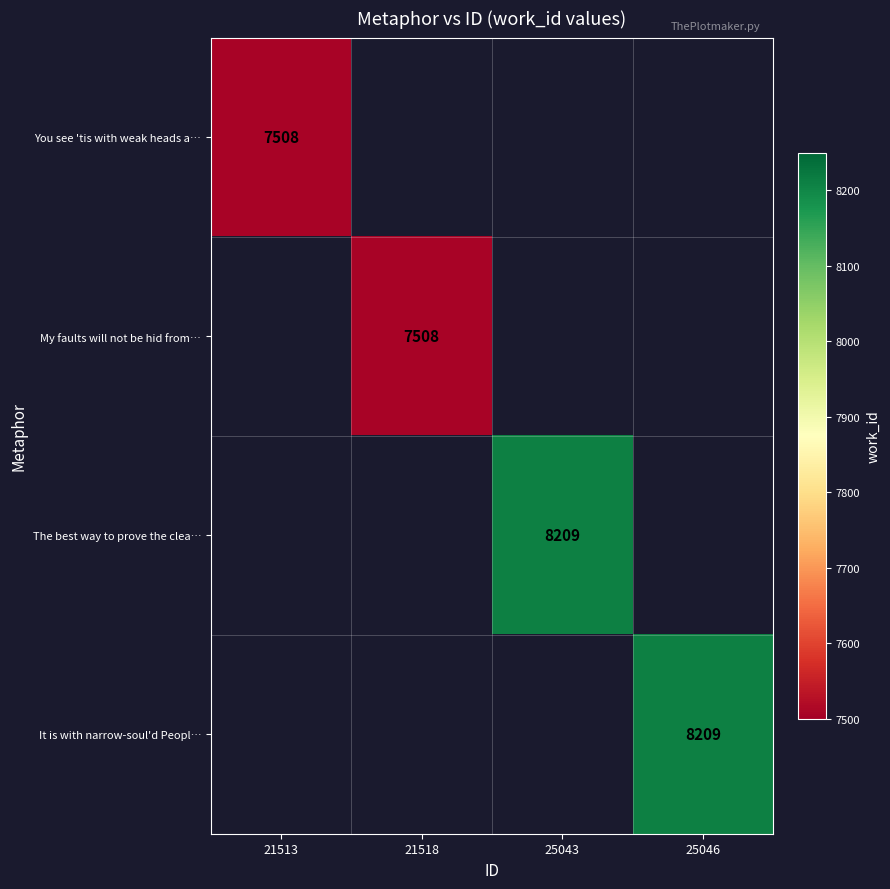

Between 21513 and 21518, which is larger?

21518